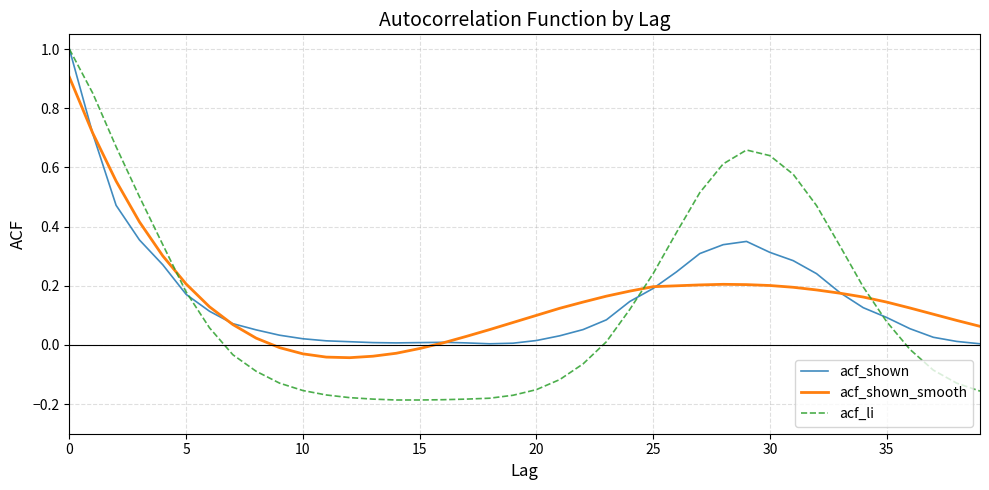

What is the maximum value shown in the chart?

1.0